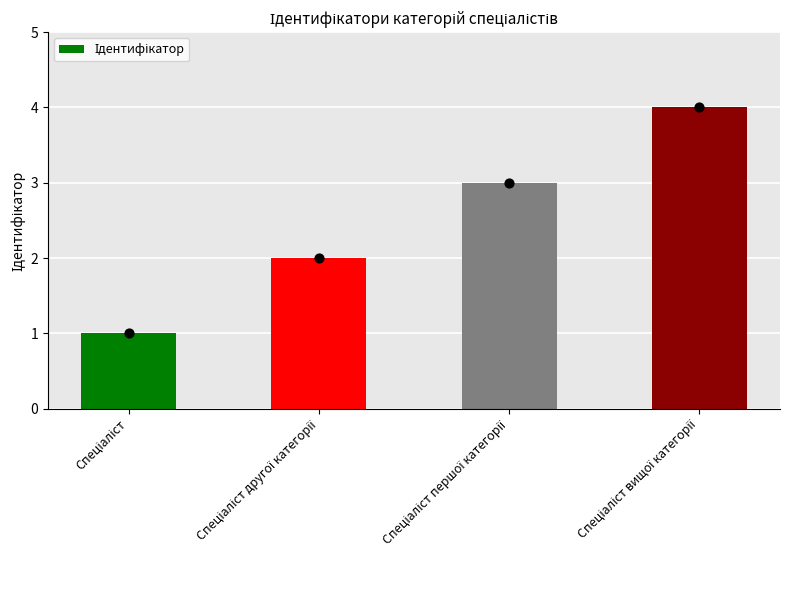

Which has a higher value, Спеціаліст or Спеціаліст вищої категорії?

Спеціаліст вищої категорії